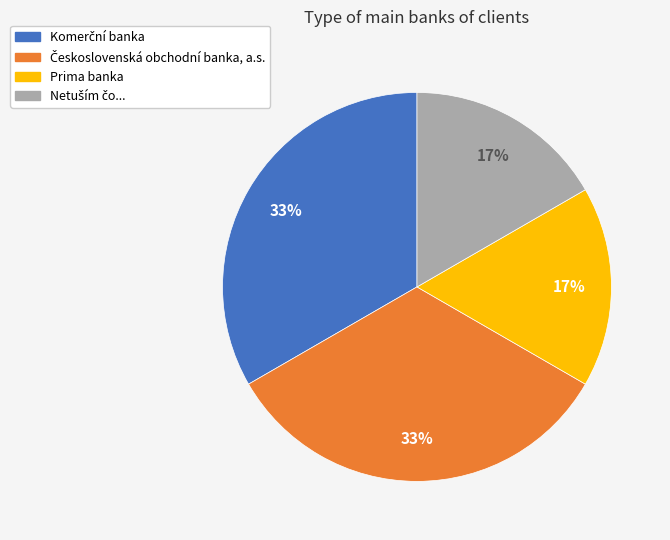

Is it true that Prima banka is 22% of the pie?

False